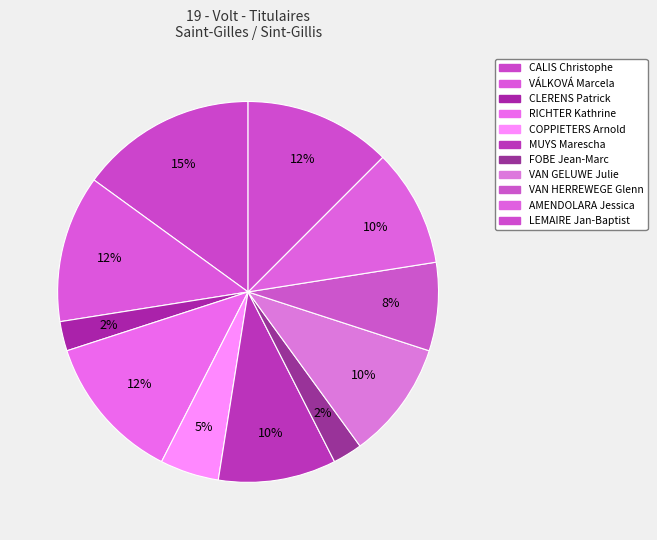

How much of the chart is everything except AMENDOLARA Jessica?

90.0%